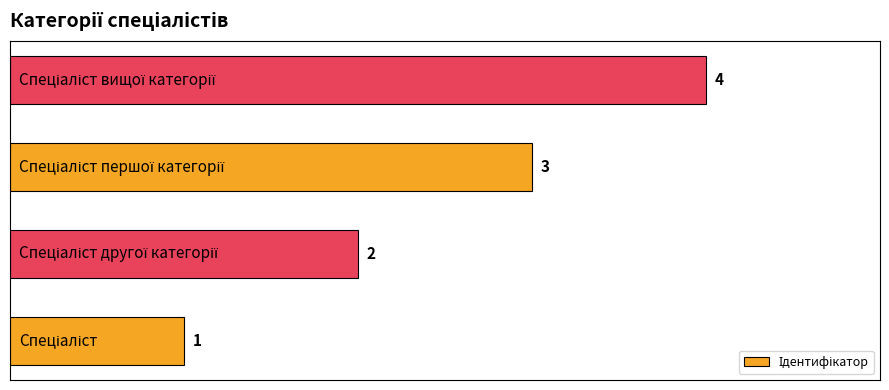

What is the smallest value displayed?

1